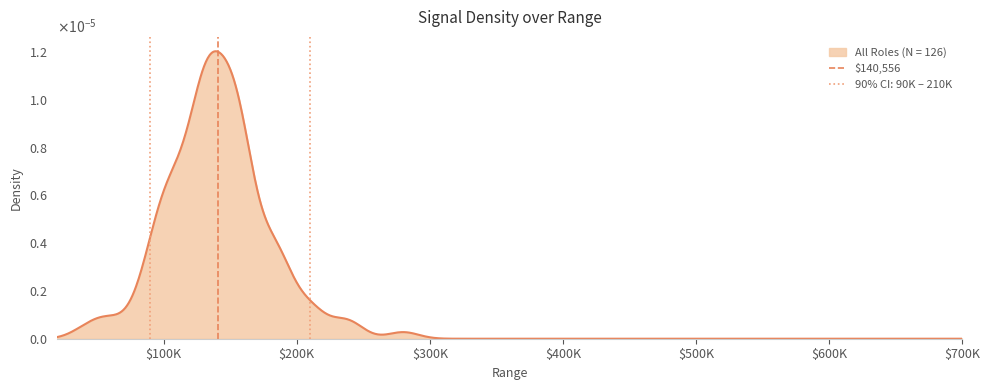

Count the number of data series in this chart.

1